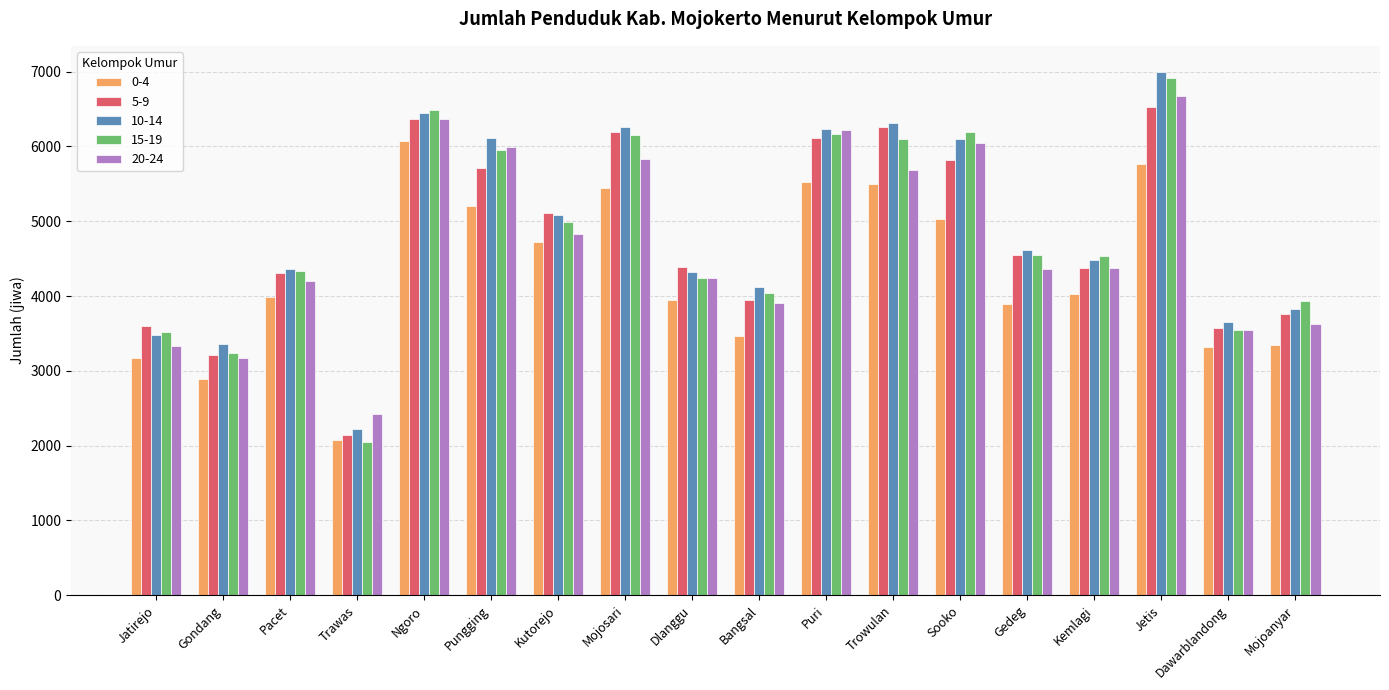

Is it true that 10-14 equals 6236 at Puri?

True